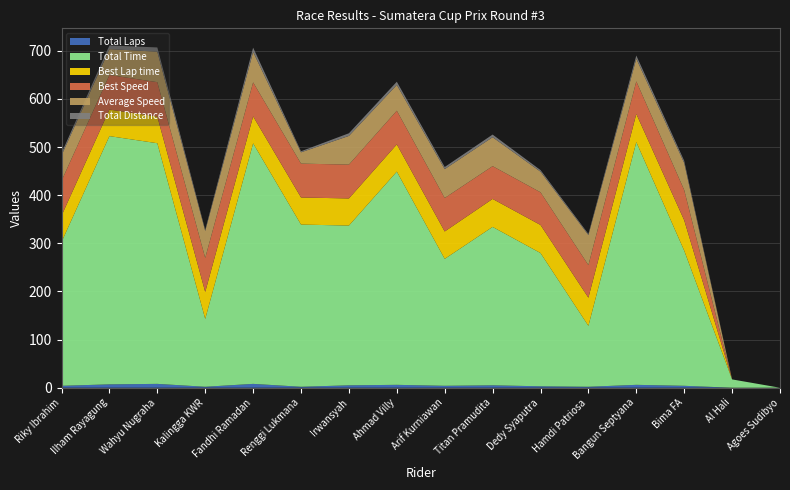

Reading left to right, what are all the values shown in this chart?

Total Laps: Riky Ibrahim=4.0	Ilham Rayagung=7.0	Wahyu Nugraha=8.0	Kalingga KWR=2.0	Fandhi Ramadan=8.0	Renggi Lukmana=2.0	Irwansyah=5.0	Ahmad Villy=6.0	Arif Kurniawan=4.0	Titan Pramudita=5.0	Dedy Syaputra=3.0	Hamdi Patriosa=2.0	Bangun Septyana=6.0	Bima FA=4.0	Al Hali=0.0	Agoes Sudibyo=0.0
Total Time: Riky Ibrahim=298.8	Ilham Rayagung=515.8	Wahyu Nugraha=500.0	Kalingga KWR=141.0	Fandhi Ramadan=499.8	Renggi Lukmana=337.0	Irwansyah=332.0	Ahmad Villy=443.0	Arif Kurniawan=263.7	Titan Pramudita=329.2	Dedy Syaputra=276.9	Hamdi Patriosa=126.6	Bangun Septyana=504.4	Bima FA=280.9	Al Hali=17.3	Agoes Sudibyo=0.0
Best Lap time: Riky Ibrahim=54.6	Ilham Rayagung=55.1	Wahyu Nugraha=55.4	Kalingga KWR=56.0	Fandhi Ramadan=56.1	Renggi Lukmana=56.3	Irwansyah=56.3	Ahmad Villy=56.6	Arif Kurniawan=57.0	Titan Pramudita=58.2	Dedy Syaputra=58.3	Hamdi Patriosa=58.5	Bangun Septyana=58.6	Bima FA=63.1	Al Hali=0.0	Agoes Sudibyo=0.0
Best Speed: Riky Ibrahim=72.5	Ilham Rayagung=71.8	Wahyu Nugraha=71.5	Kalingga KWR=70.7	Fandhi Ramadan=70.6	Renggi Lukmana=70.4	Irwansyah=70.3	Ahmad Villy=70.0	Arif Kurniawan=69.5	Titan Pramudita=68.1	Dedy Syaputra=67.9	Hamdi Patriosa=67.7	Bangun Septyana=67.6	Bima FA=62.7	Al Hali=0.0	Agoes Sudibyo=0.0
Average Speed: Riky Ibrahim=53.0	Ilham Rayagung=53.7	Wahyu Nugraha=63.4	Kalingga KWR=56.2	Fandhi Ramadan=63.4	Renggi Lukmana=23.5	Irwansyah=59.6	Ahmad Villy=53.6	Arif Kurniawan=60.1	Titan Pramudita=60.2	Dedy Syaputra=42.9	Hamdi Patriosa=62.6	Bangun Septyana=47.1	Bima FA=56.4	Al Hali=0.0	Agoes Sudibyo=0.0
Total Distance: Riky Ibrahim=4.4	Ilham Rayagung=7.7	Wahyu Nugraha=8.8	Kalingga KWR=2.2	Fandhi Ramadan=8.8	Renggi Lukmana=2.2	Irwansyah=5.5	Ahmad Villy=6.6	Arif Kurniawan=4.4	Titan Pramudita=5.5	Dedy Syaputra=3.3	Hamdi Patriosa=2.2	Bangun Septyana=6.6	Bima FA=4.4	Al Hali=0.0	Agoes Sudibyo=0.0